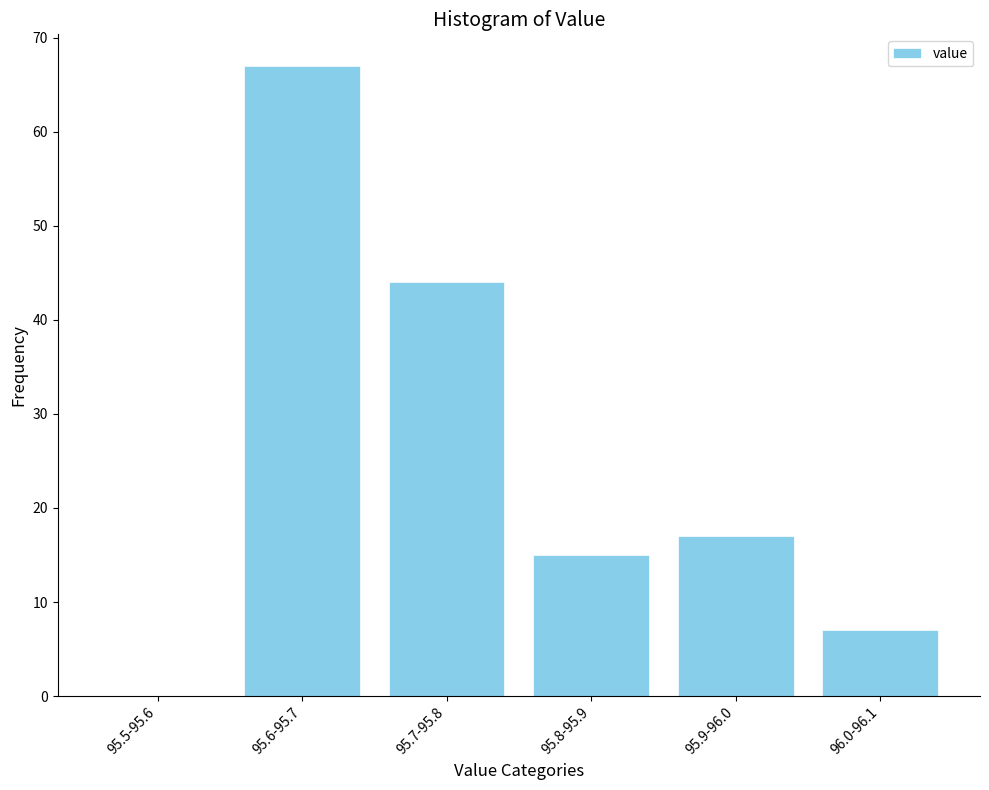

Reading right to left, extract all data points from this chart.

96.0-96.1=7	95.9-96.0=17	95.8-95.9=15	95.7-95.8=44	95.6-95.7=67	95.5-95.6=0